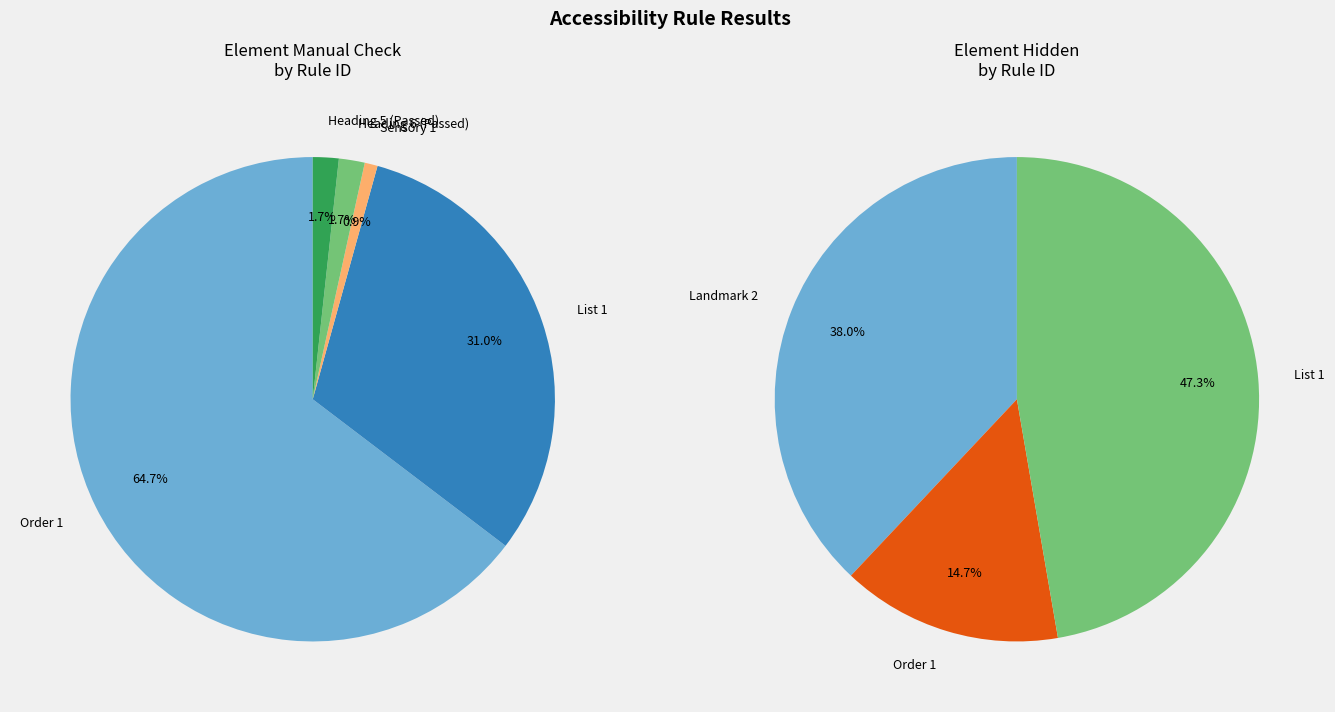

What is the change in value from List 1 to Sensory 1?

-35